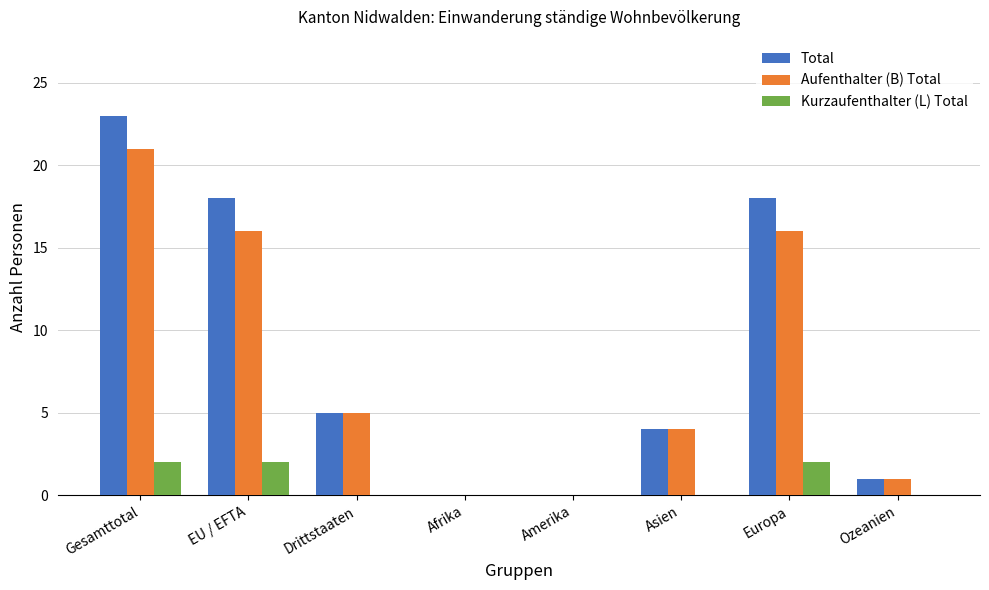

What is the total value across all series at Drittstaaten?

10